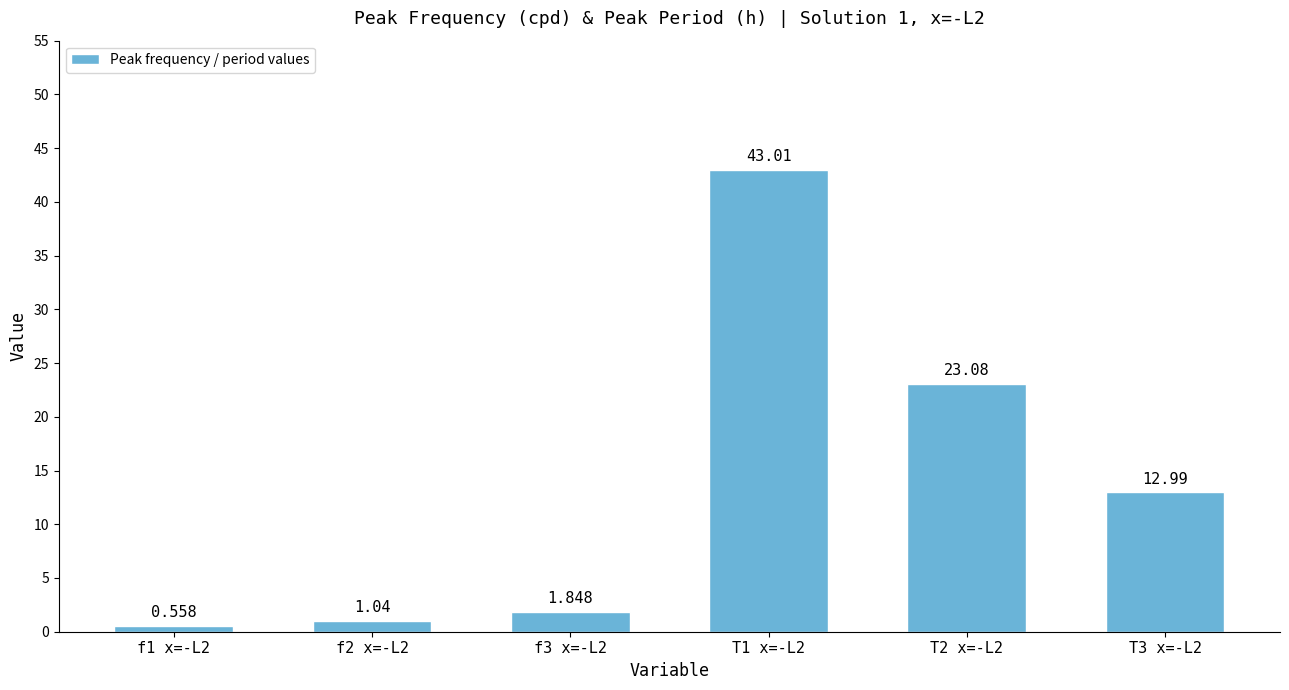

What is the average value?

13.8